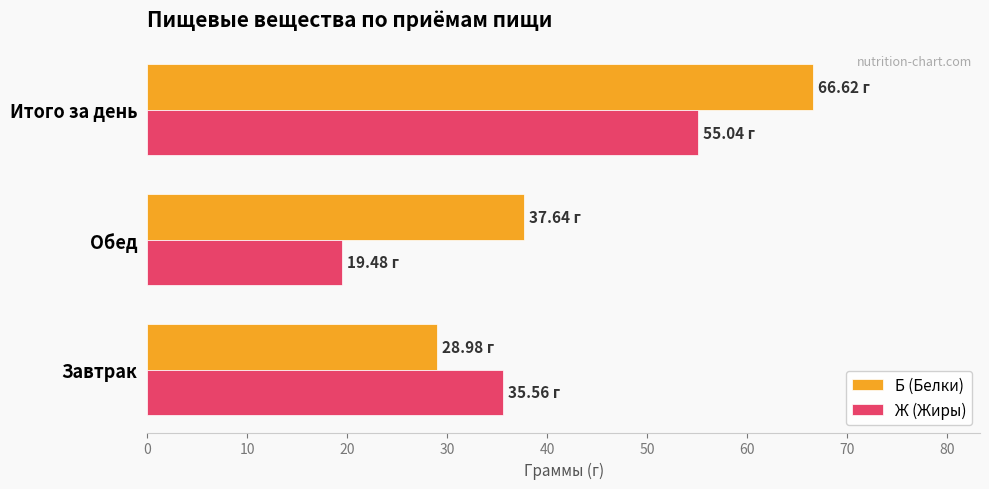

What is the spread (max minus min) of values at Завтрак?

6.6